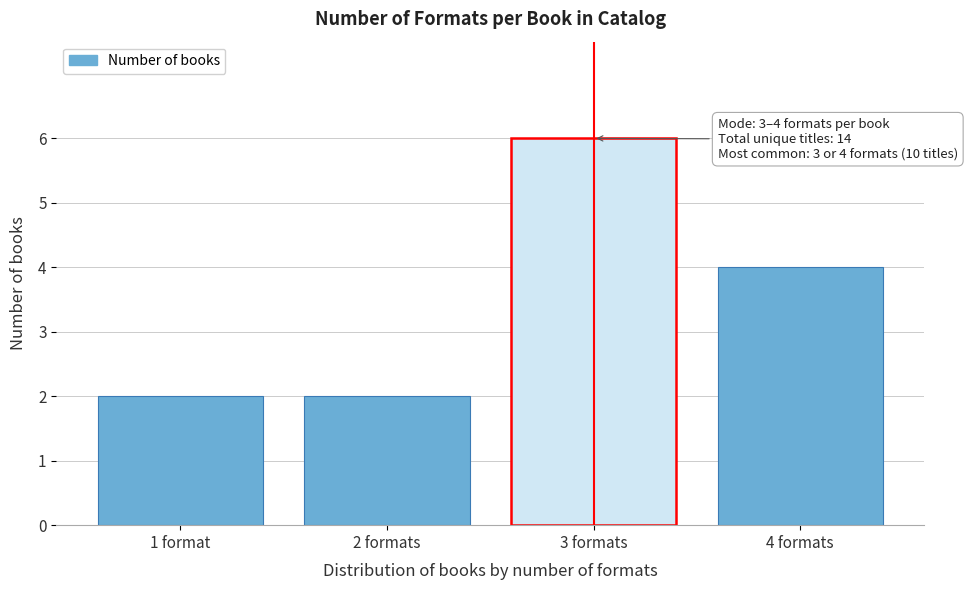

Reading left to right, extract all data points from this chart.

2	2	6	4